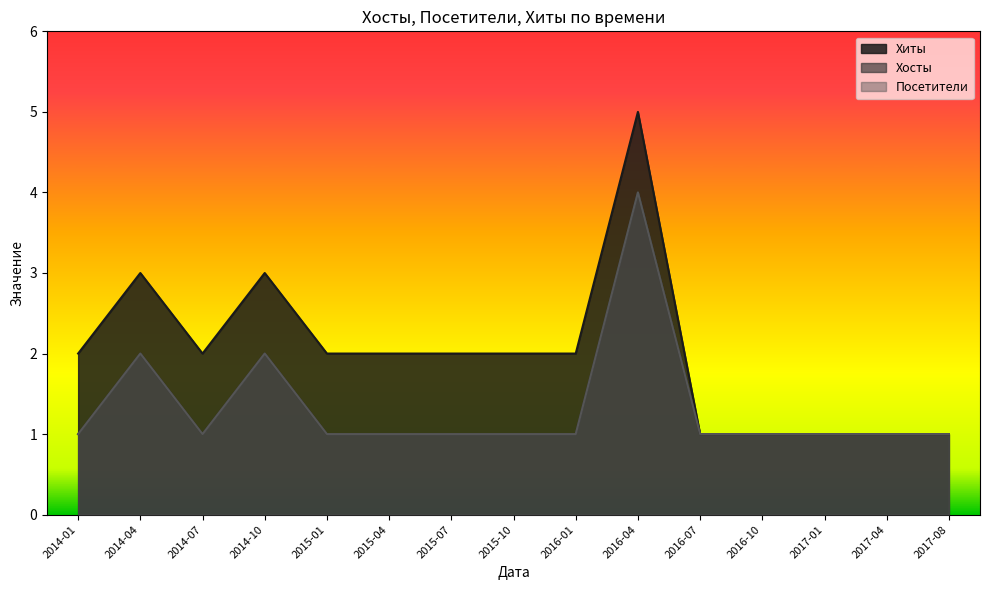

Where is the first local maximum for Хиты?

2014-04